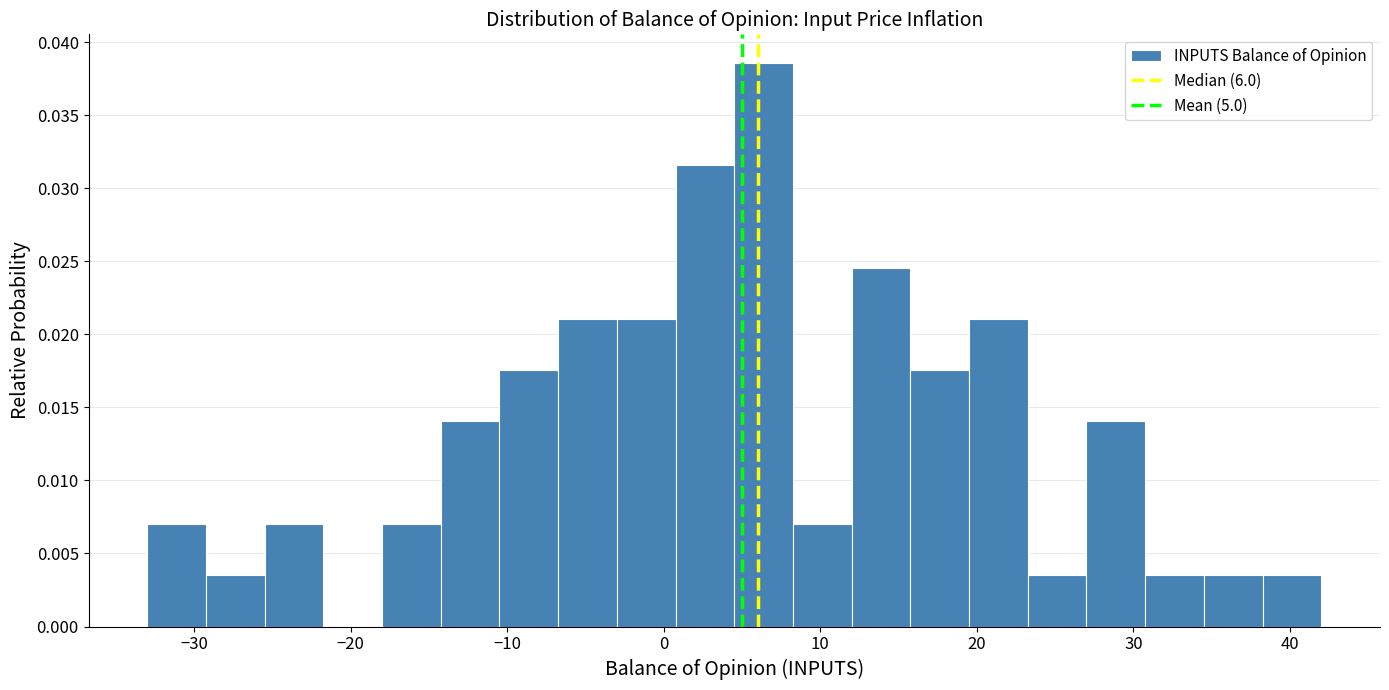

Read against the x-axis, roughly where is the centre of the tallest bar?

6